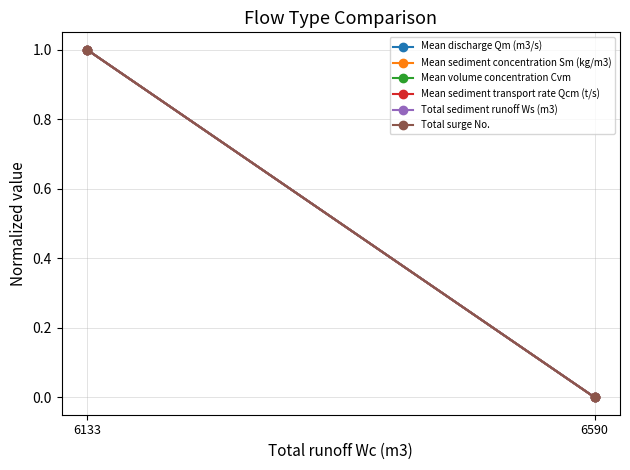

At which label is Mean discharge Qm (m3/s) closest to 0?

6590